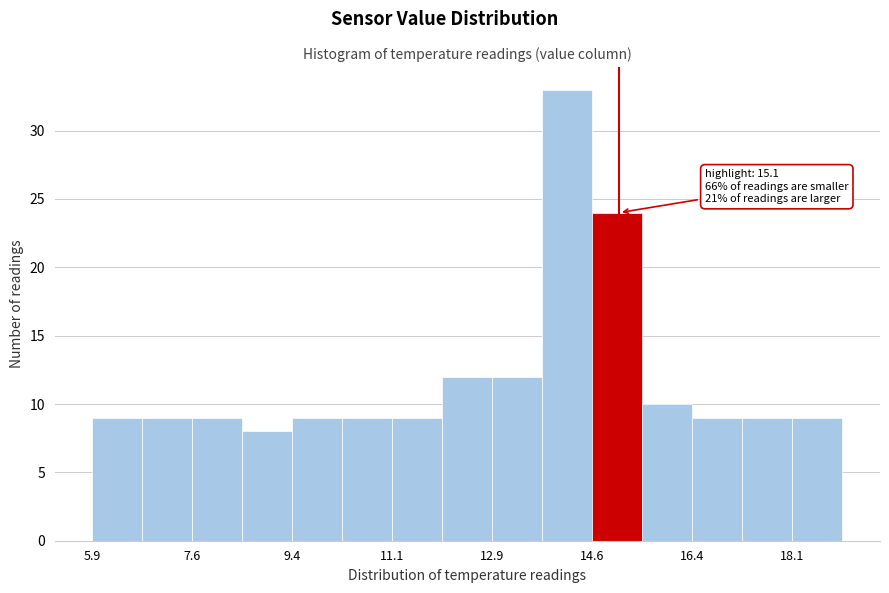

Over which range of the x-axis is the bar tallest?

13.8 to 14.6